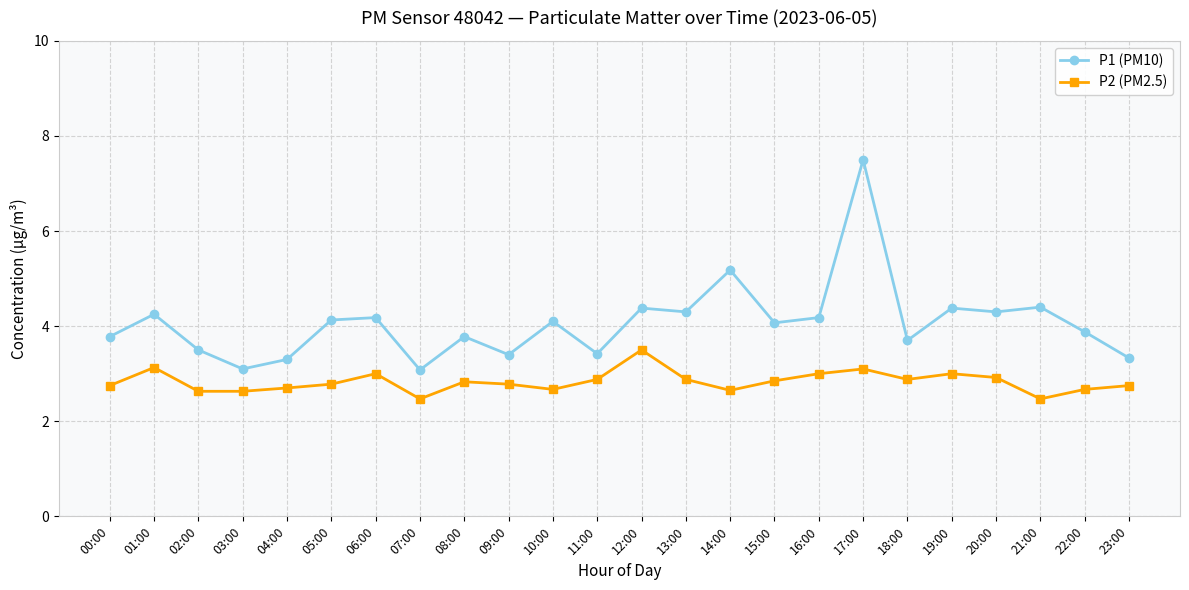

True or false: P2 (PM2.5) and P1 (PM10) intersect in this chart.

False